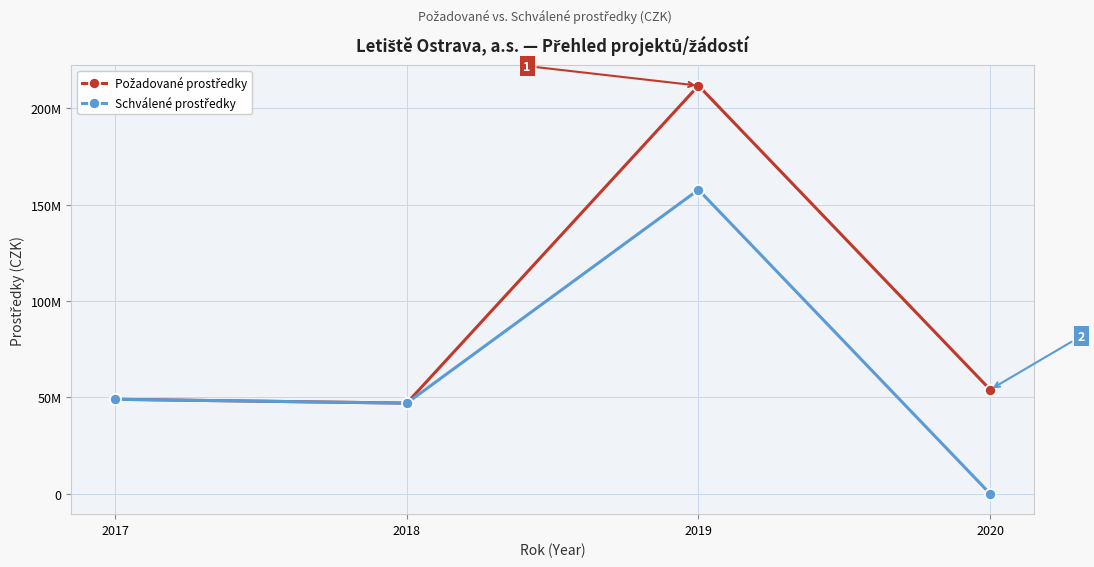

Which series has the largest range (max minus min)?

Požadované prostředky